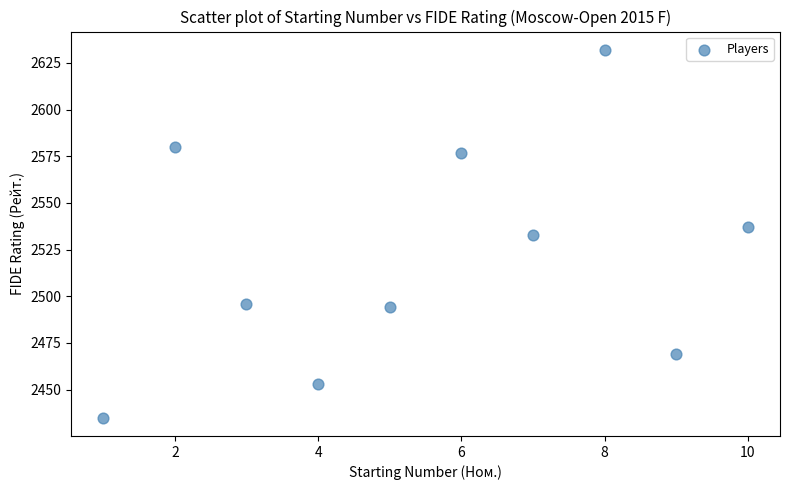

What is the average X value?

6